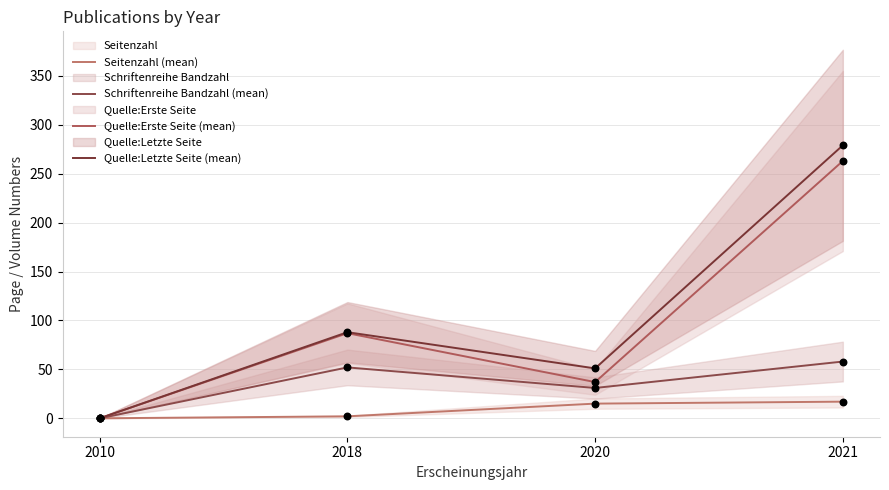

Which series has the largest total across all categories?

Quelle:Letzte Seite (mean)